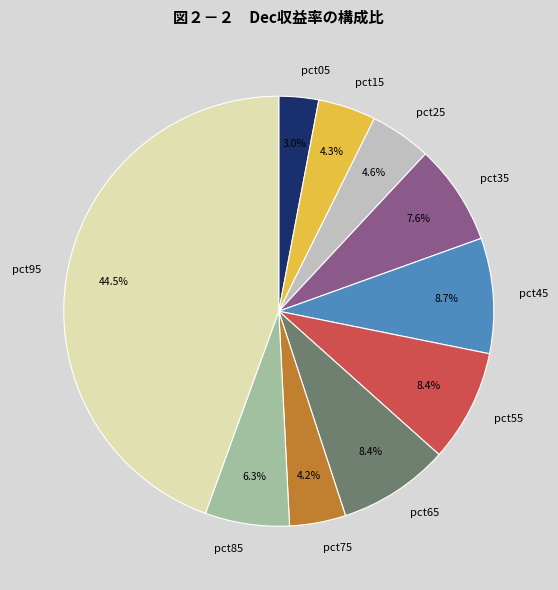

Do pct35 and pct15 together represent more than half of the pie?

No